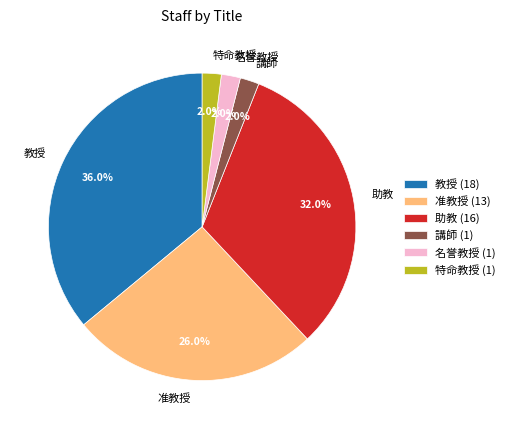

How many segments does this pie chart have?

6